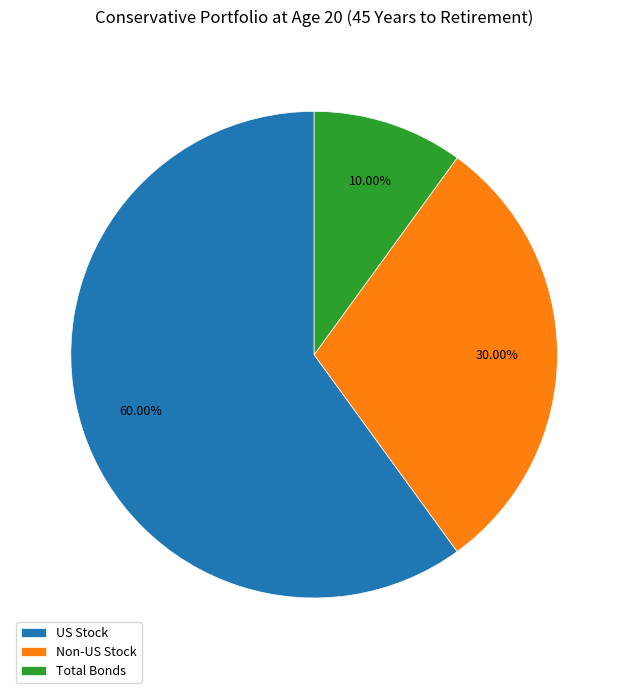

Does US Stock represent more than half of the total?

Yes